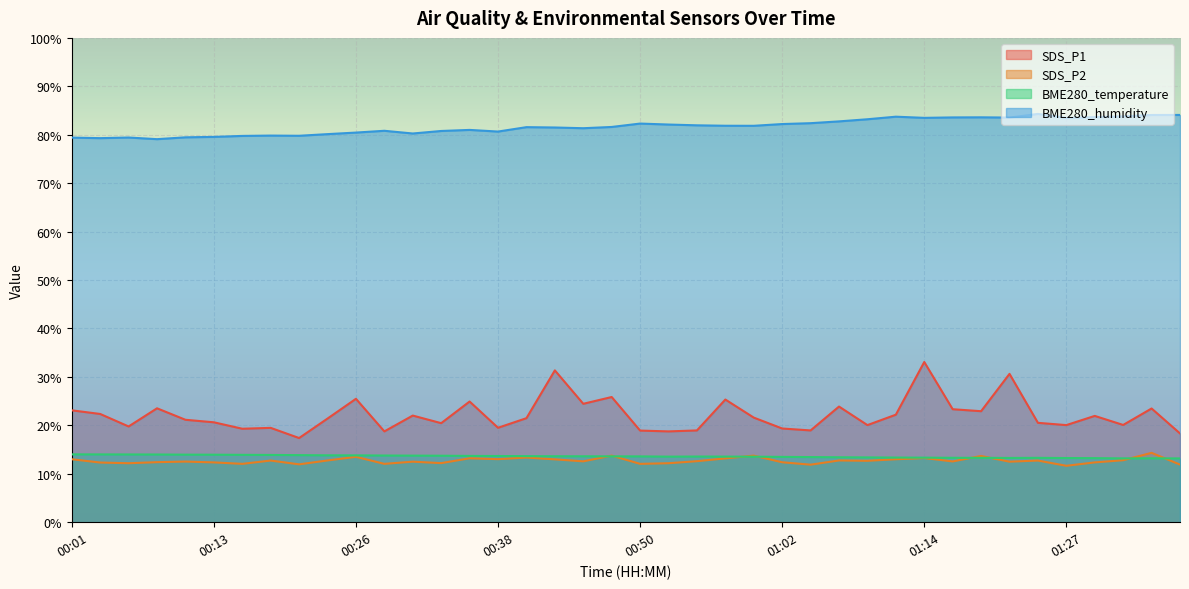

Which series has the largest range (max minus min)?

SDS_P1